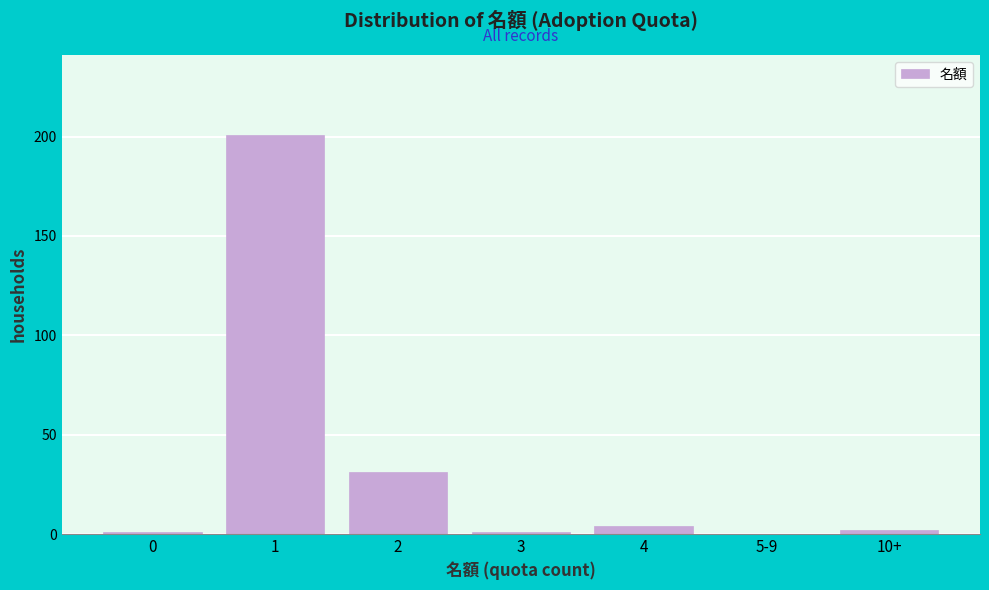

Reading right to left, list all the values displayed in this chart.

10+=2	5-9=0	4=4	3=1	2=31	1=201	0=1